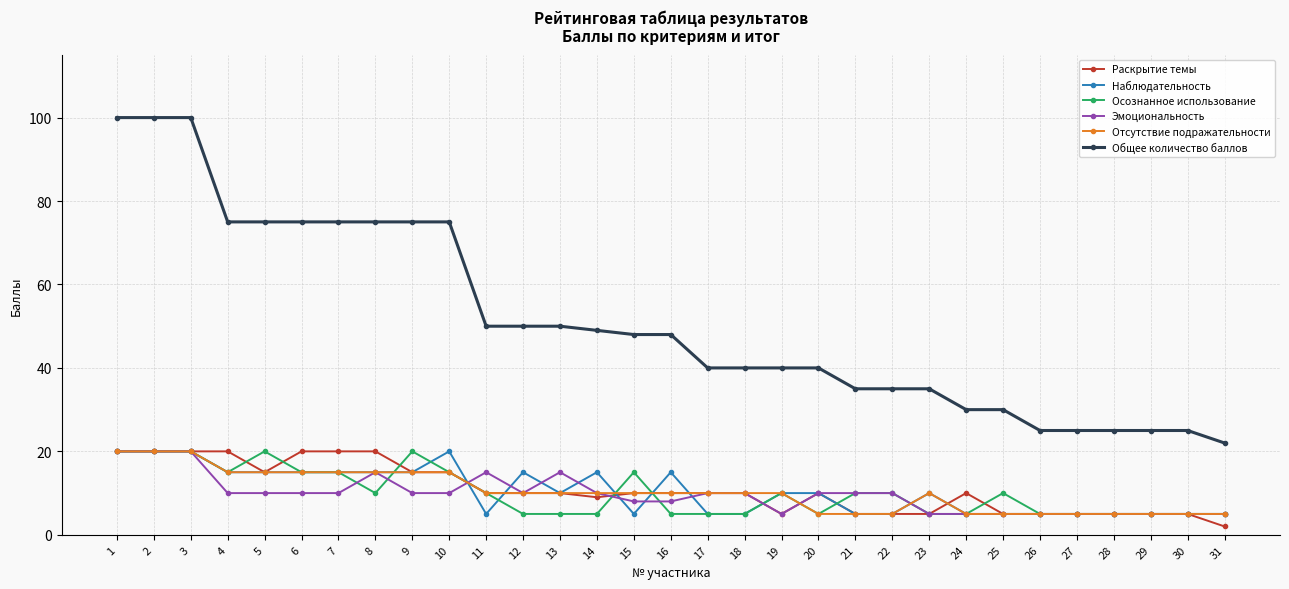

How many series are shown in this chart?

6